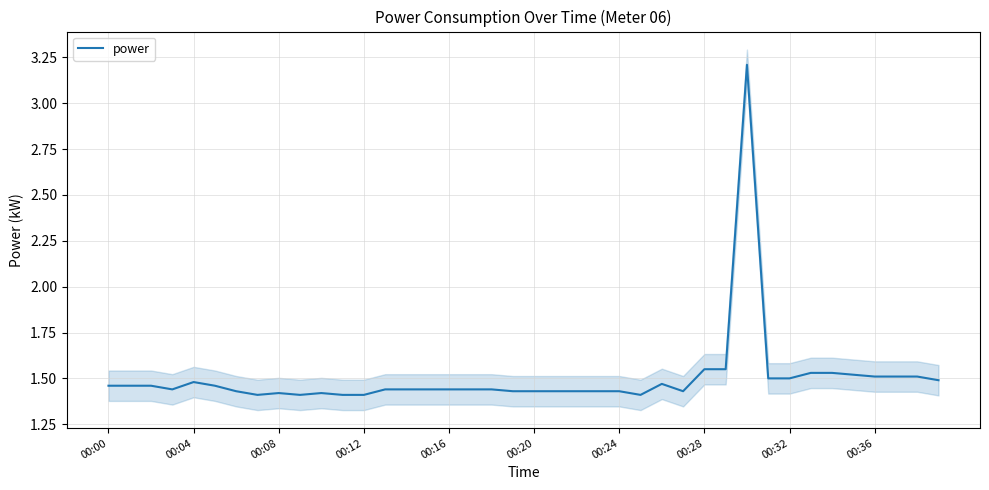

What is the sum of all values?

60.1